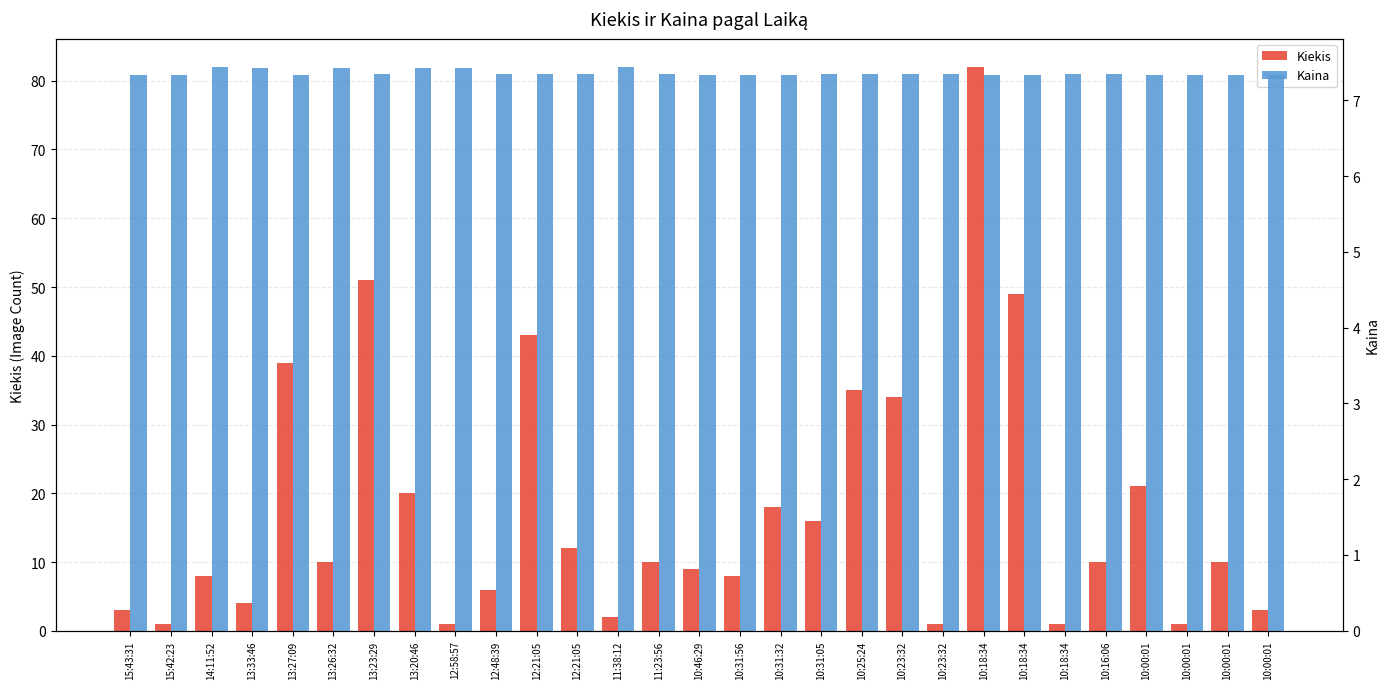

What is the difference between the maximum and minimum values in the Kiekis series?

81.0